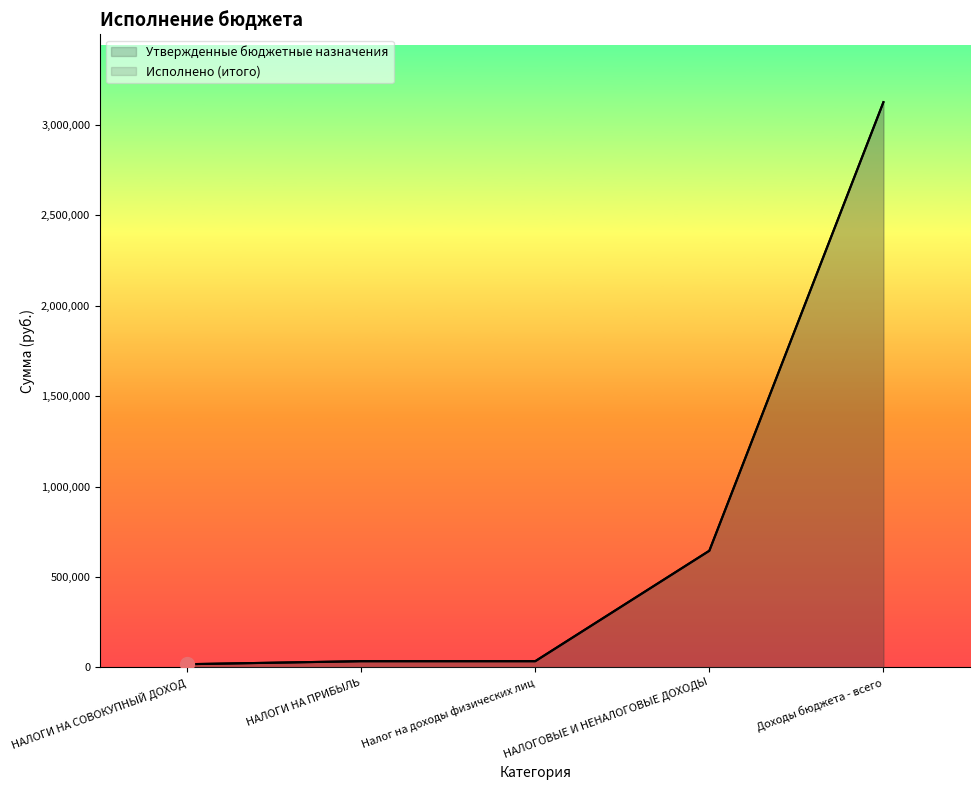

Is it true that Утвержденные бюджетные назначения equals 18000.0 at НАЛОГИ НА СОВОКУПНЫЙ ДОХОД?

True